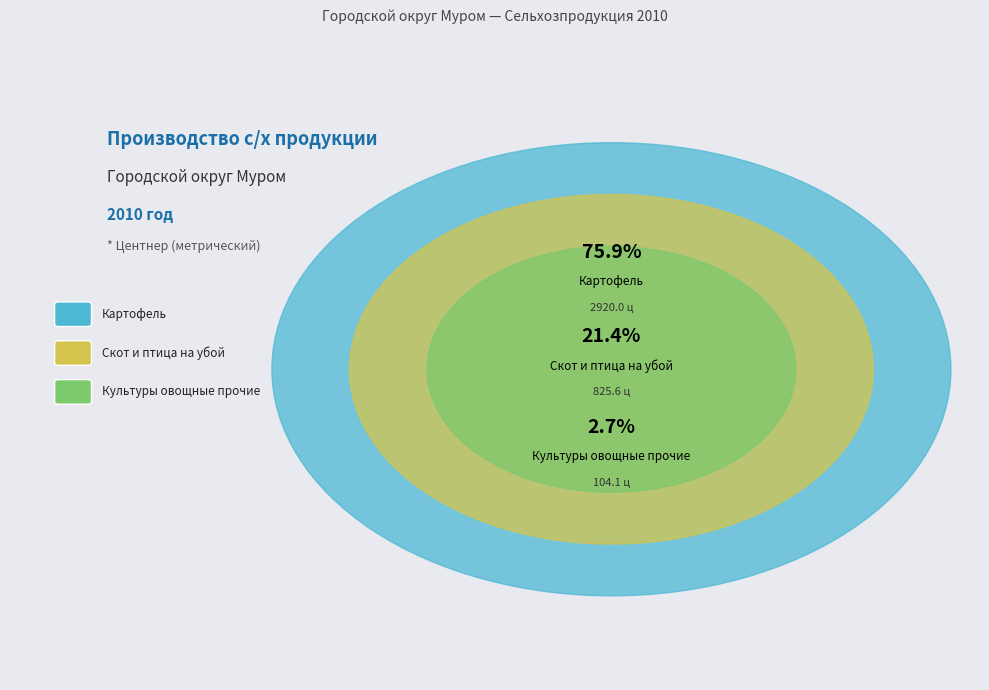

What portion of the pie excludes Картофель?

24.1%